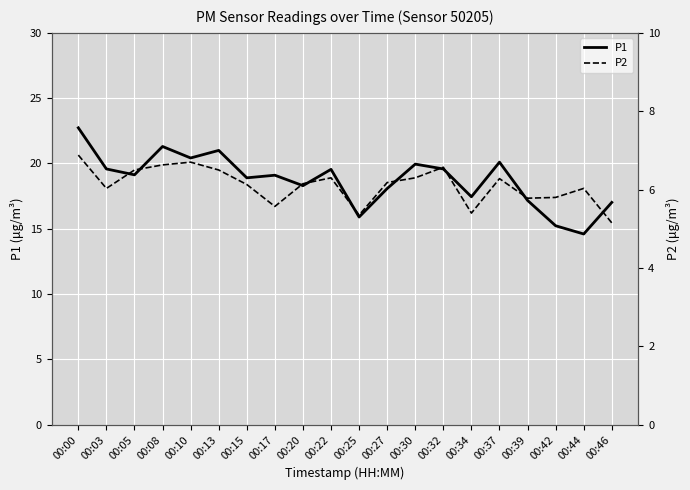

What is the maximum value for P1?

22.7